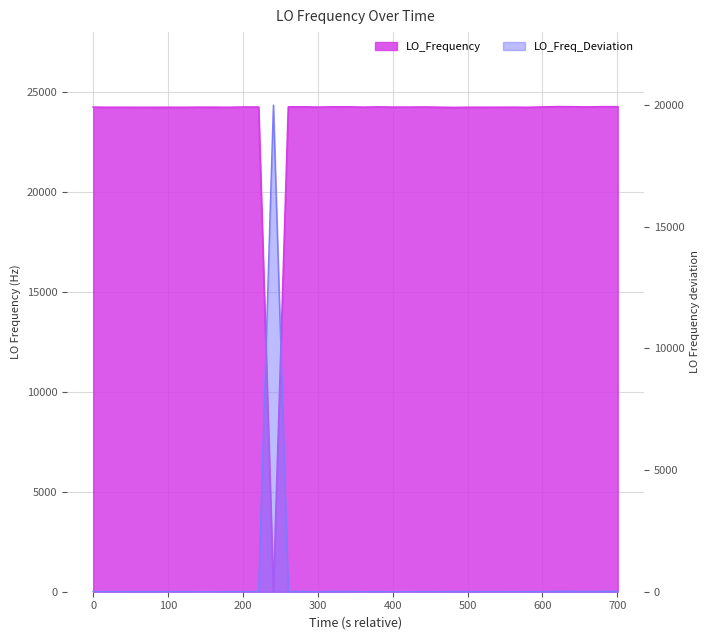

How many values are below 24245?

19